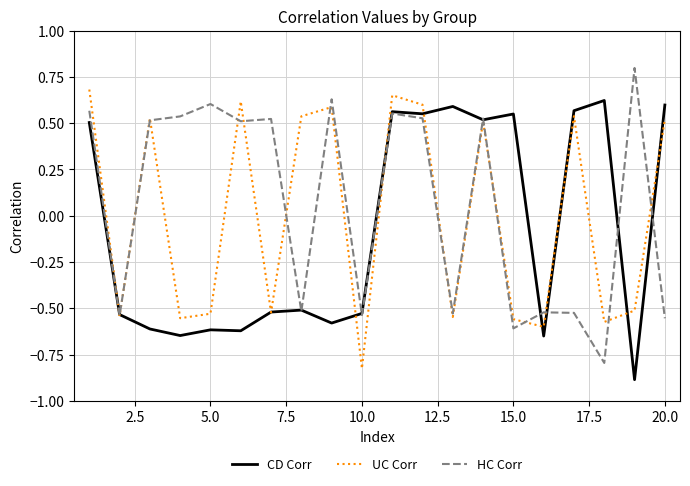

What is the value of the HC Corr point at the 11th from the left?

0.6